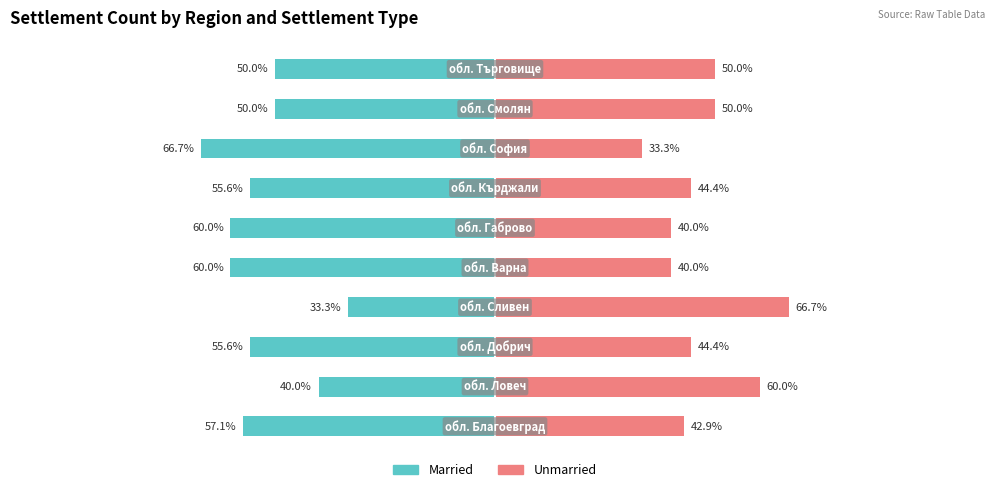

The value of Married at 8 is -30.8. True or false?

False